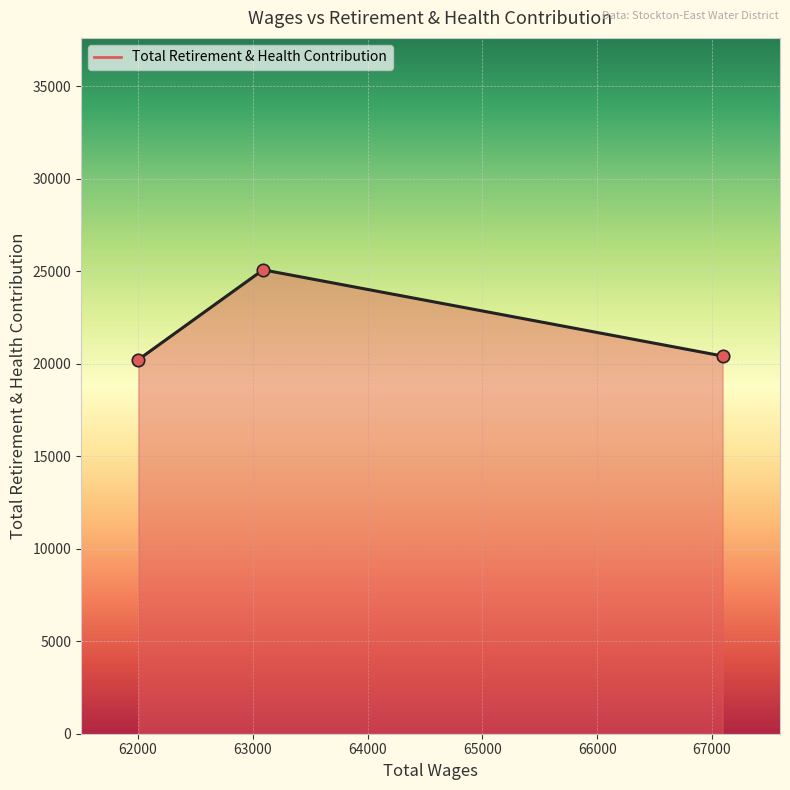

Between 62003.0 and 63089.0, which is larger?

63089.0